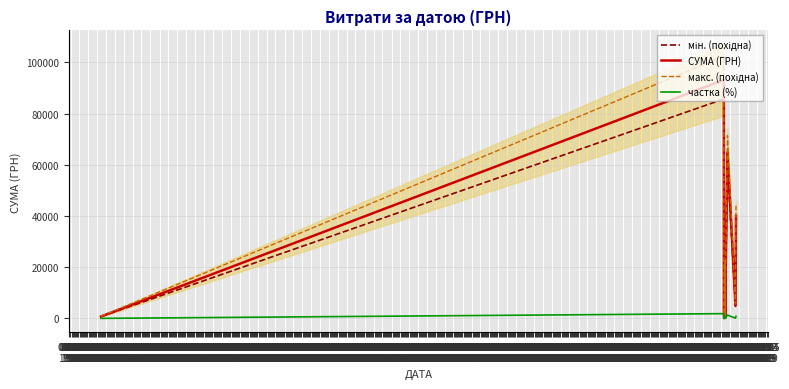

Reading right to left, transcribe all the data shown in this chart.

мін. (похідна): 36800.0	4726.0	59717.6	11565.2	357.9	5443.6	18730.5	386.8	124.8	927.2	85701.8	690.0
СУМА (ГРН): 40000.0	5137.0	64910.4	12570.9	389.0	5917.0	20359.2	420.5	135.7	1007.8	93154.1	750.0
макс. (похідна): 44000.0	5650.7	71401.4	13828.0	427.9	6508.7	22395.2	462.5	149.2	1108.6	102469.6	825.0
частка (%): 800.0	102.7	1298.2	251.4	7.8	118.3	407.2	8.4	2.7	20.2	1863.1	15.0